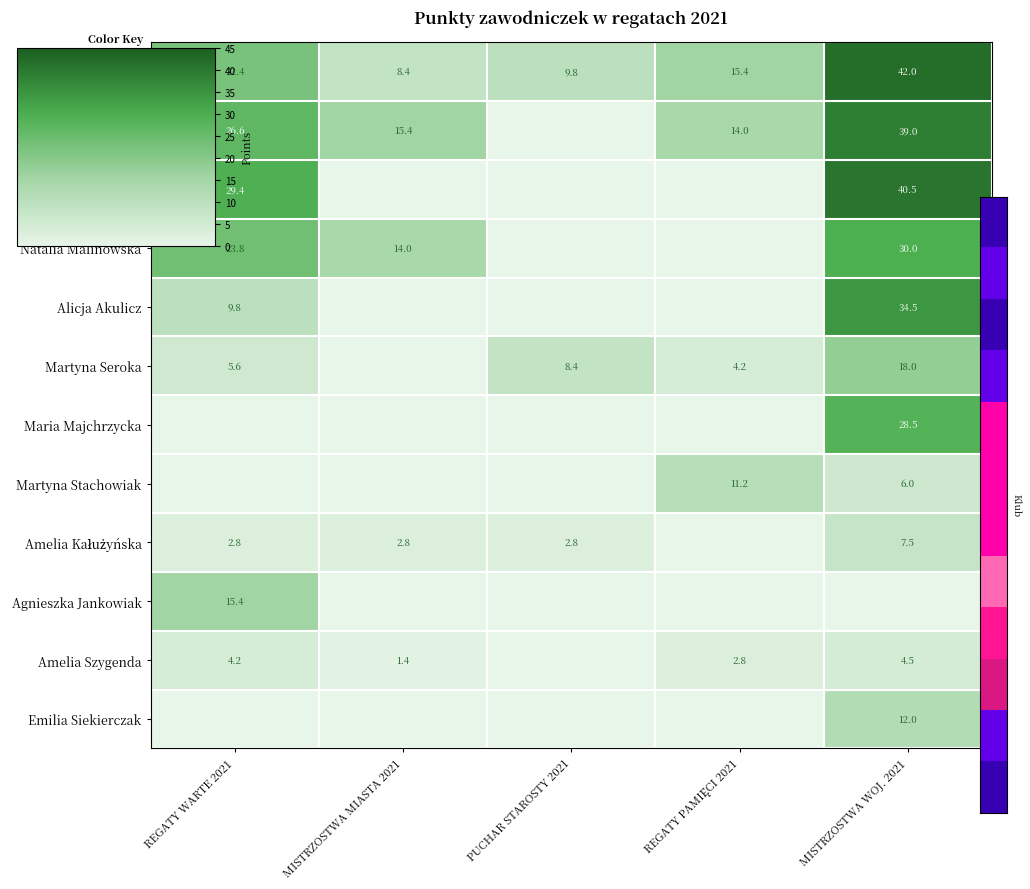

Is the value of Martyna Stachowiak at MISTRZOSTWA WOJ. 2021 greater than the value of Zofia Pospieszna at REGATY WARTE 2021?

No